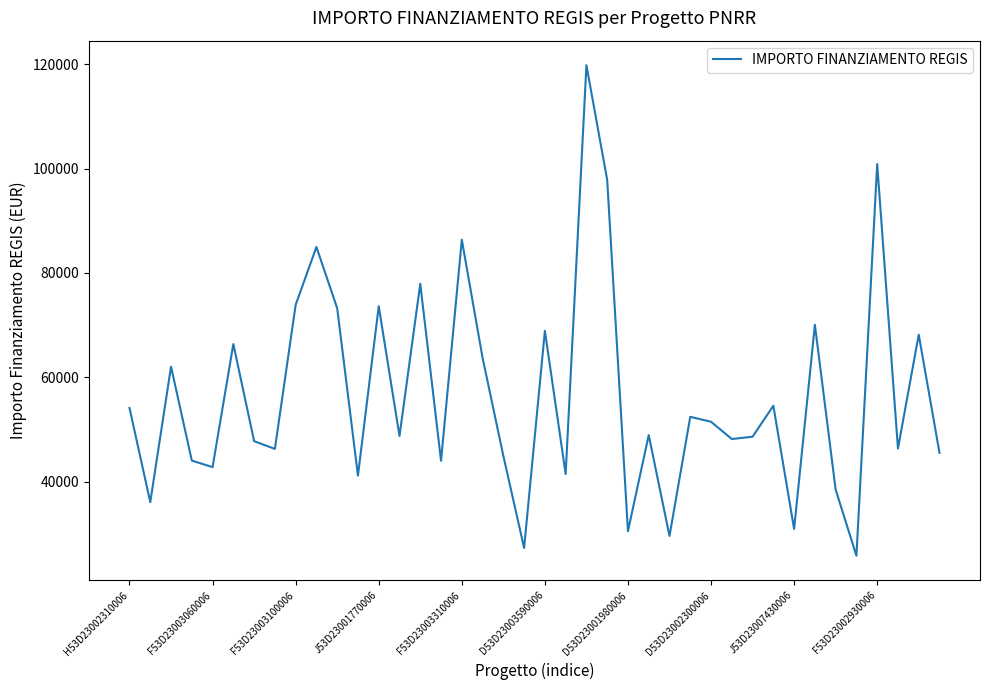

What is the difference between the maximum and minimum values?

93941.0